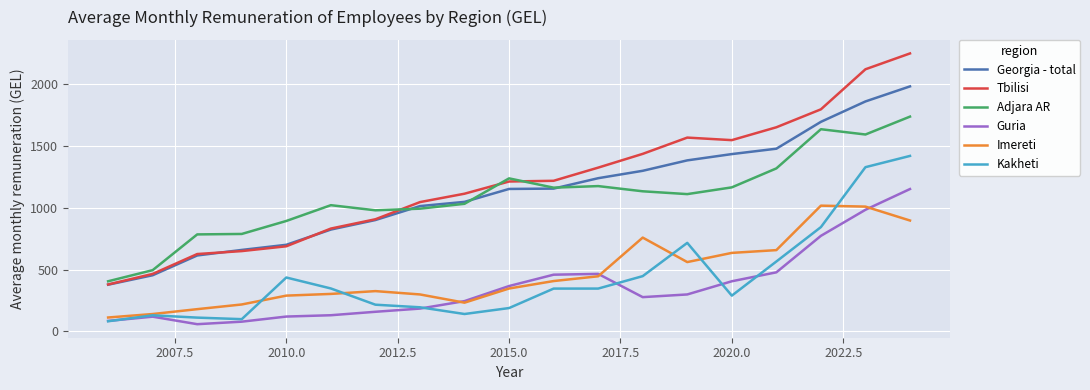

True or false: Adjara AR and Imereti intersect in this chart.

False